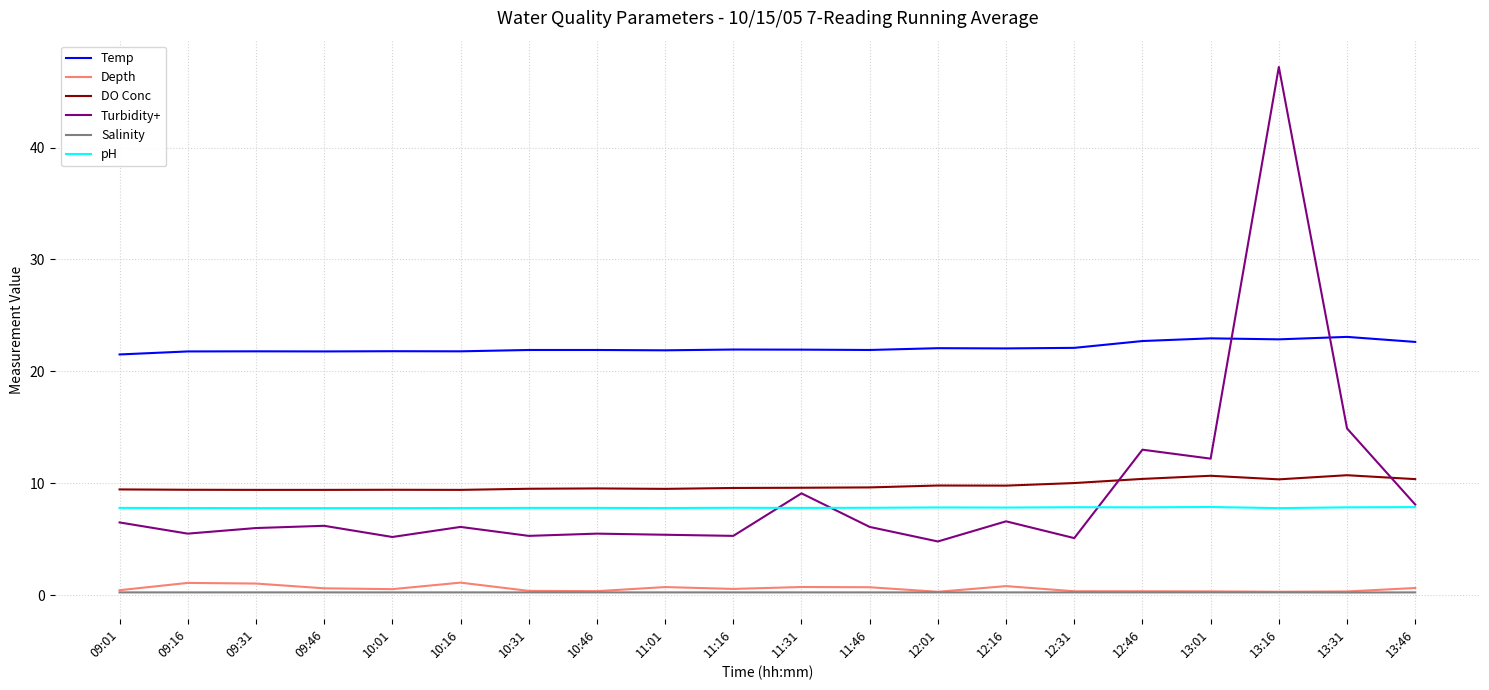

At which category does the chart reach its peak across all series?

13:16